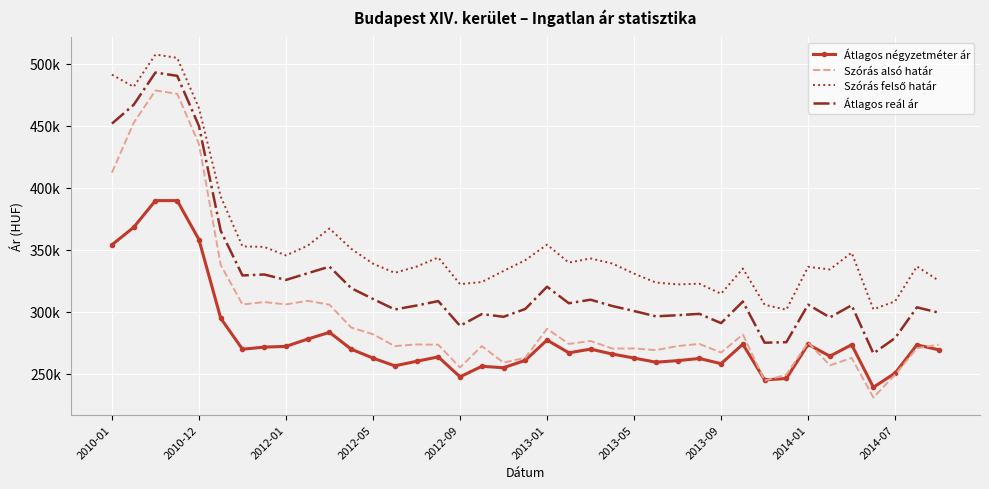

Which category has the lowest value in the Átlagos reál ár series?

35